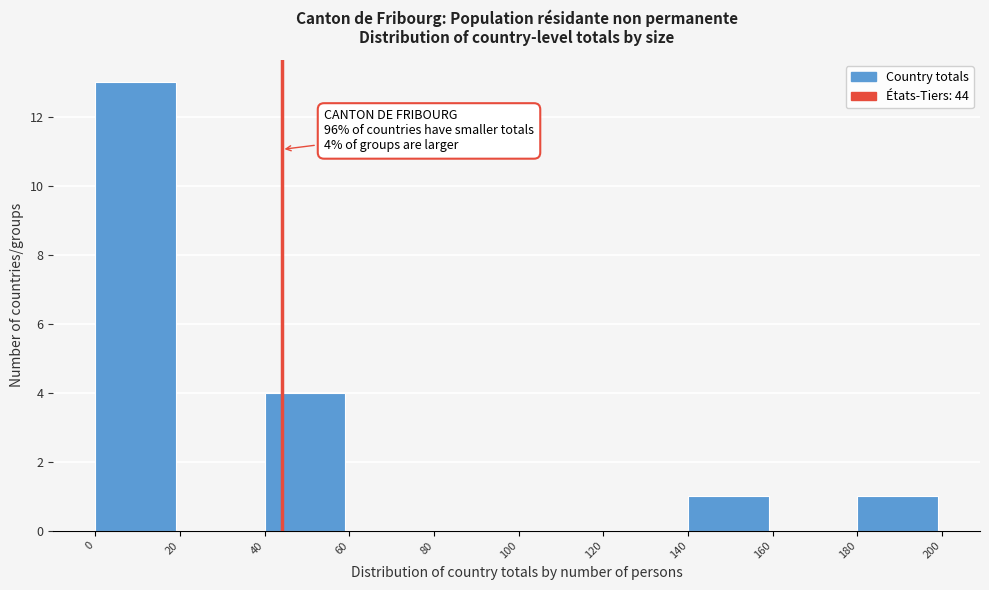

Which range on the x-axis has the tallest bar?

0 to 20